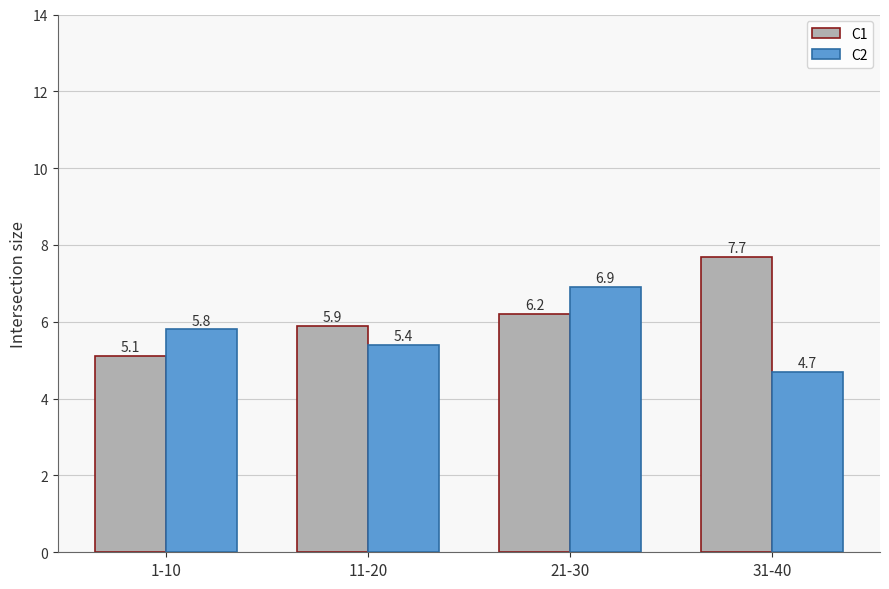

What is the minimum value shown in the chart?

4.7